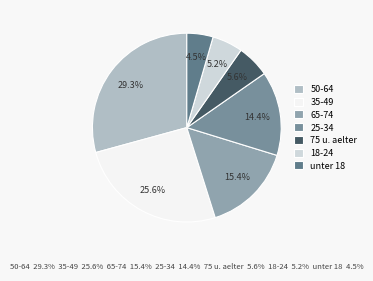

How many segments does this pie chart have?

7